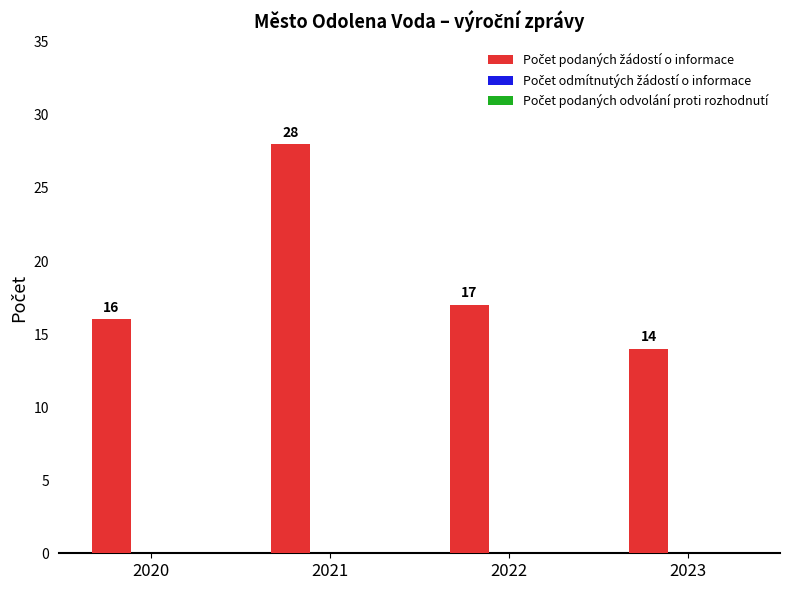

The chart shows a value of 27 at 2022. True or false?

False